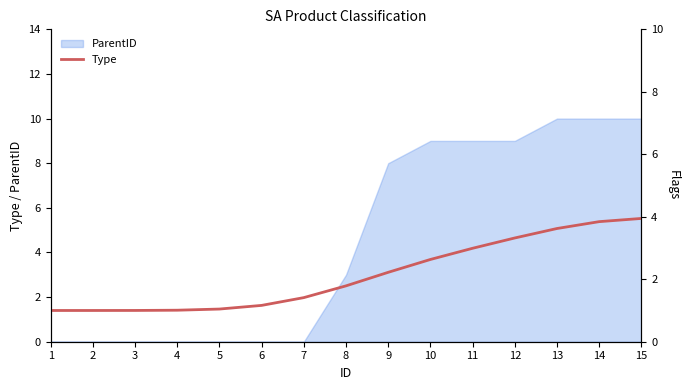

What is the smallest value displayed?

1.0